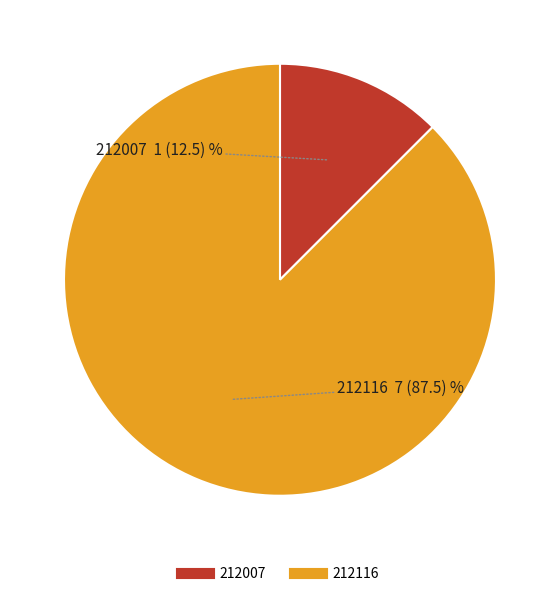

Which has a higher value, 212007 or 212116?

212116